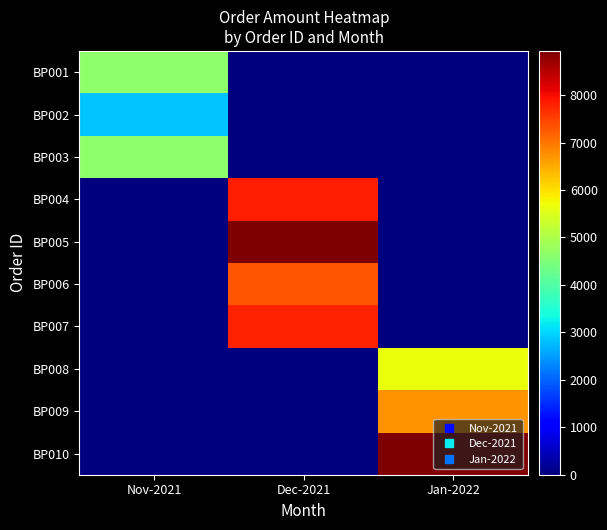

What is the greatest value displayed?

8932